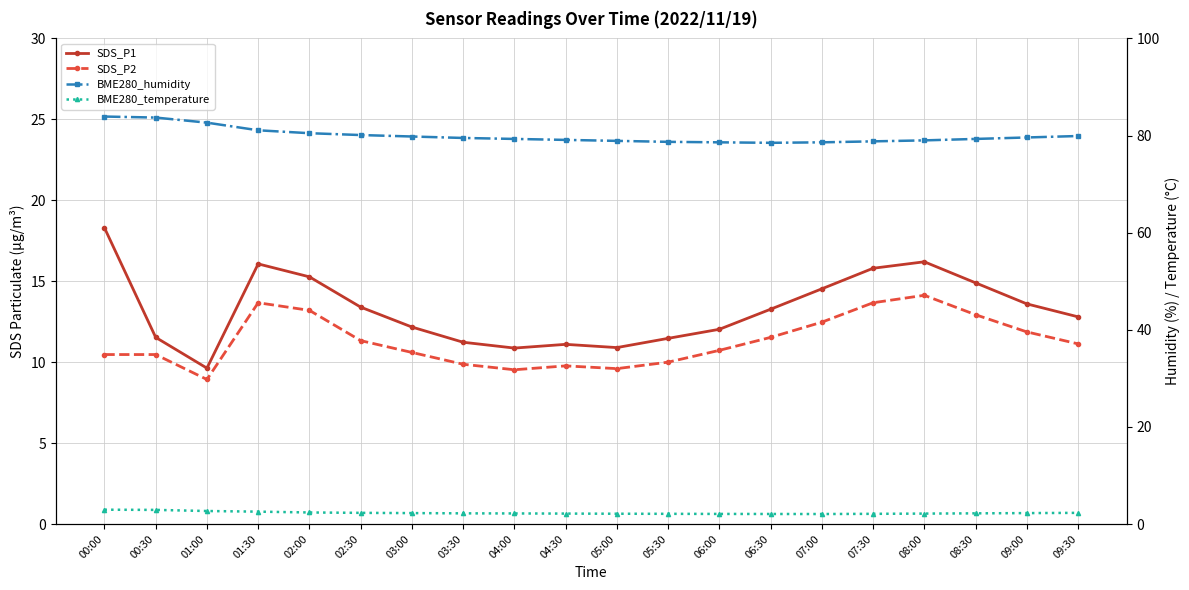

True or false: BME280_temperature has more than 1 interior local peaks.

False